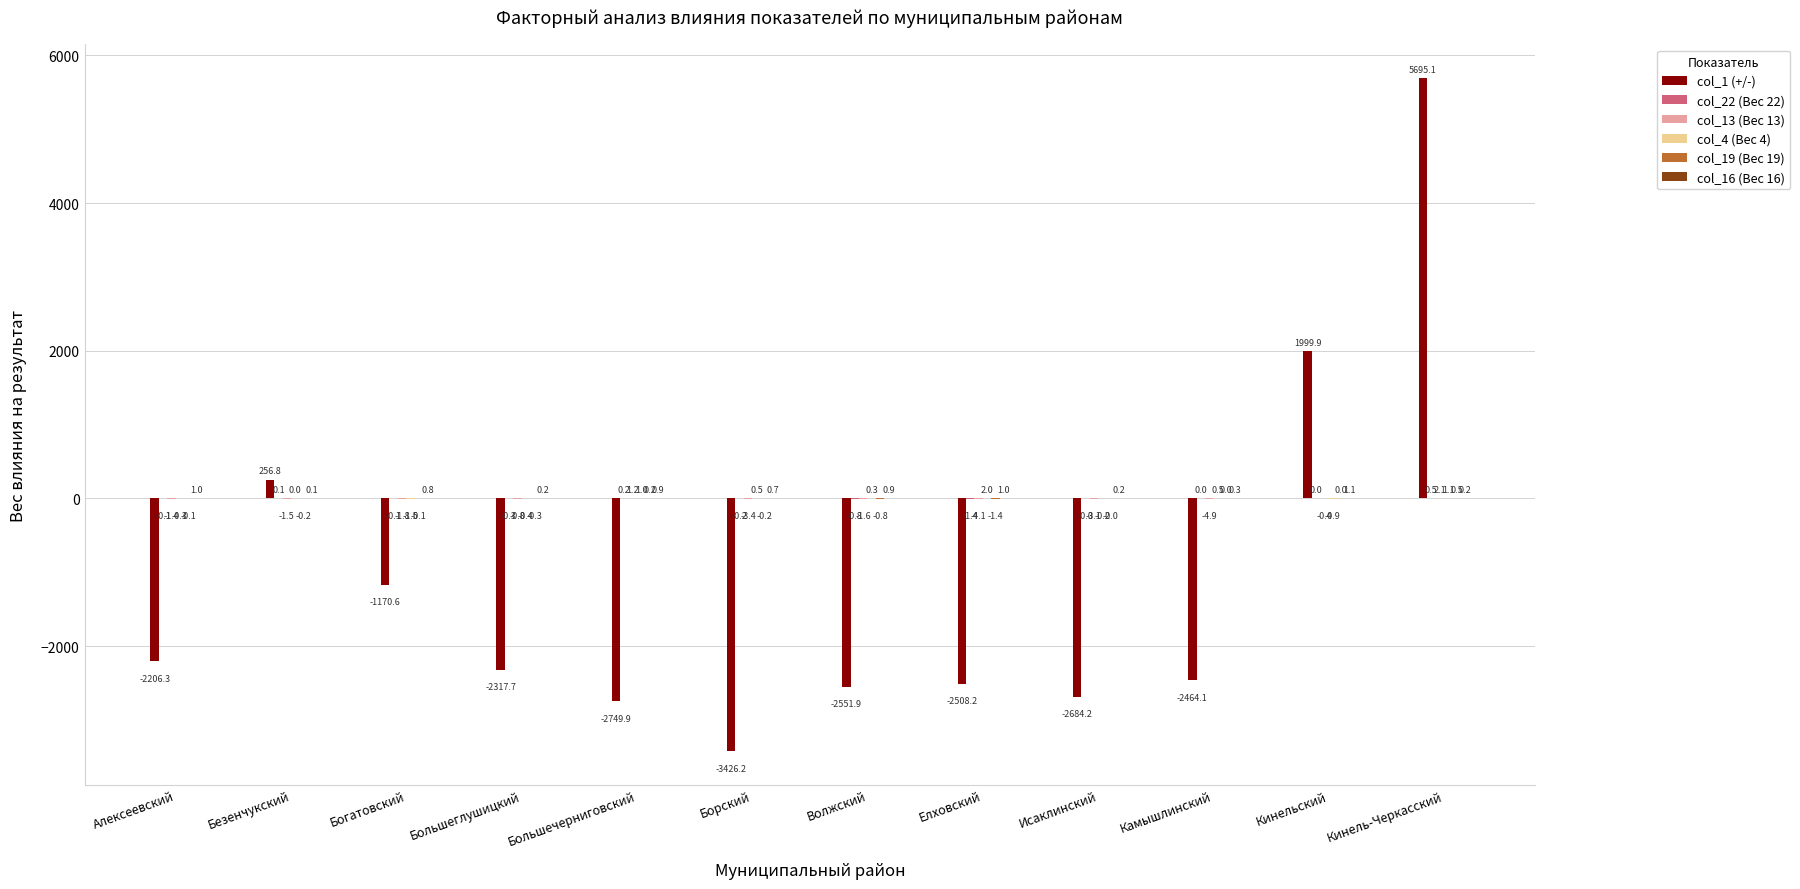

What is the highest value of the col_1 (+/-) series?

5695.1